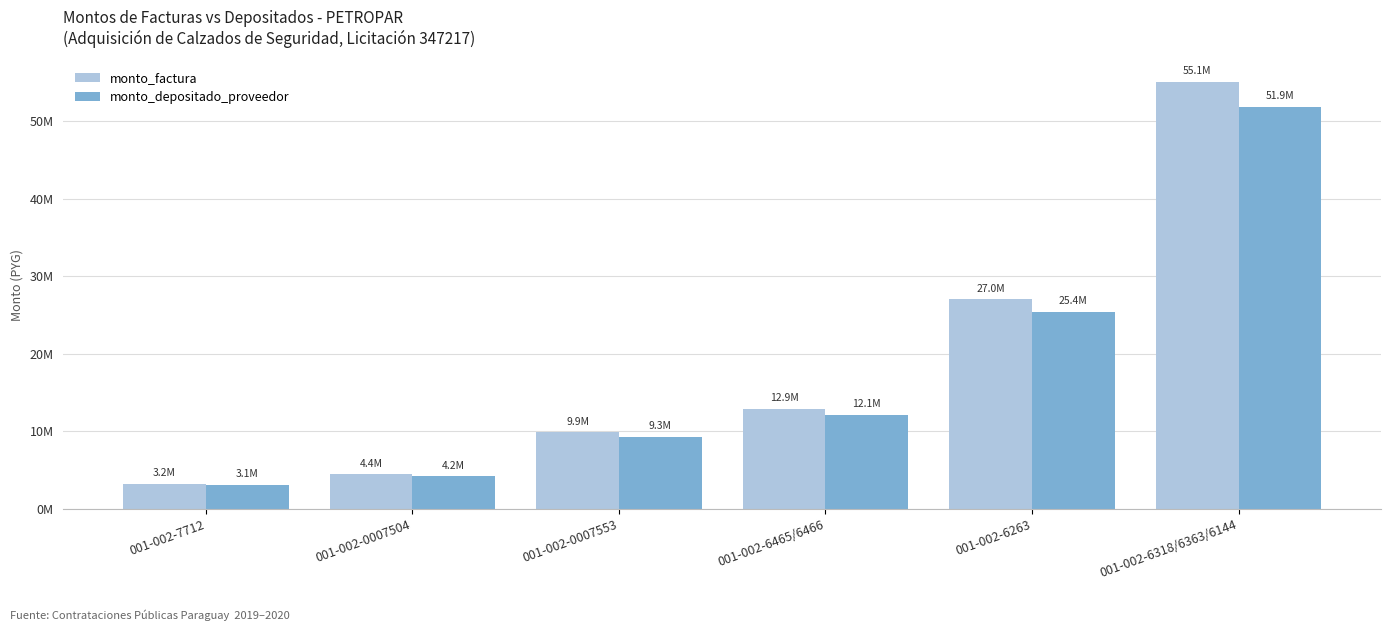

What value does the monto_factura series have at 001-002-0007553?

9878125